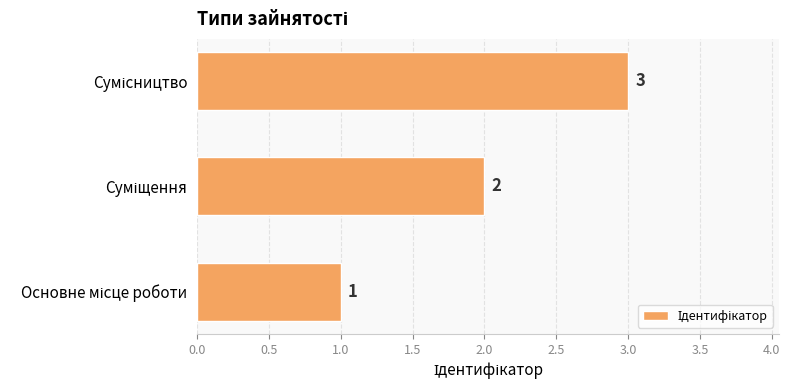

Count the number of data series in this chart.

1